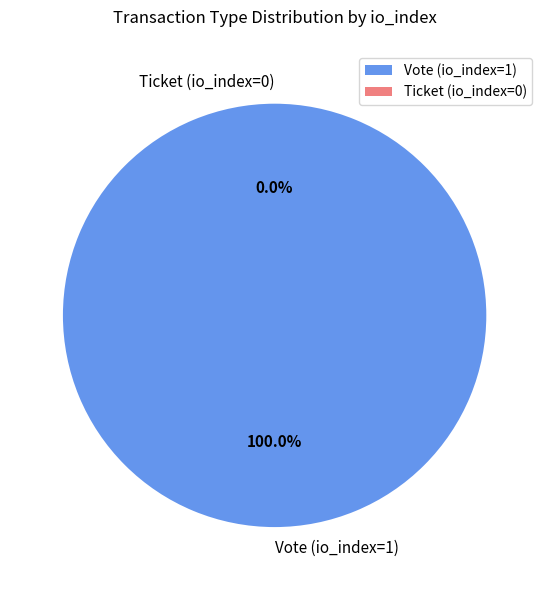

Does Vote (io_index=1) represent more than half of the total?

Yes